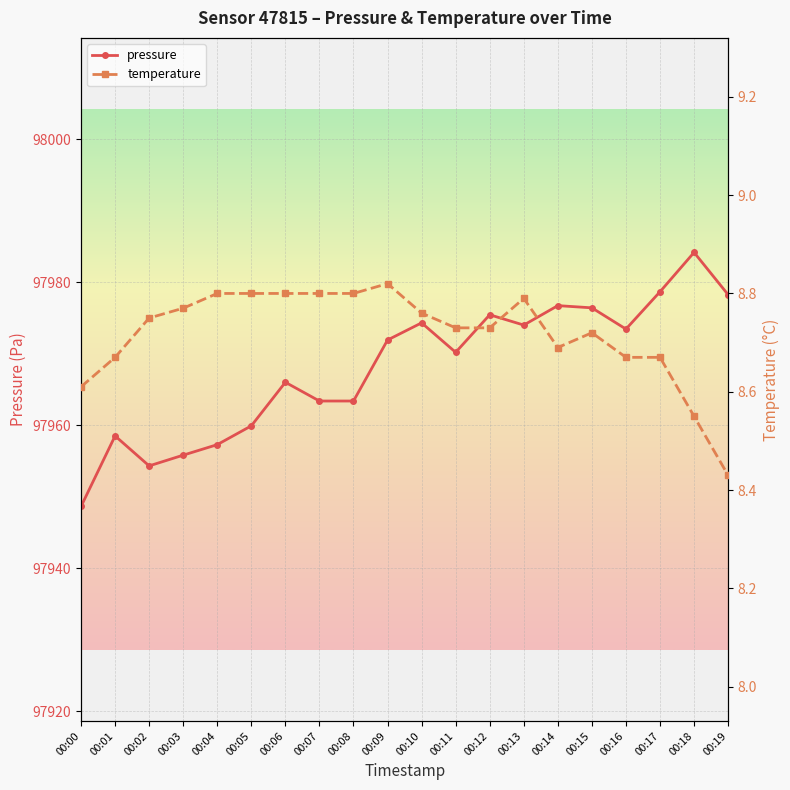

What is the value of the temperature point at the 2nd from the left?

8.7